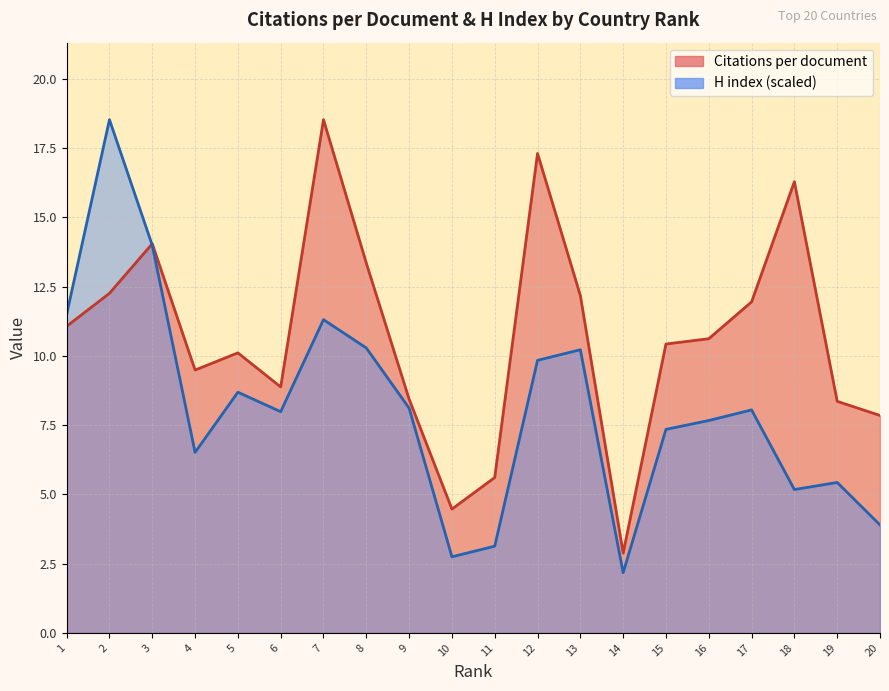

What is the difference between the second highest and second lowest values in the Citations per document series?

12.8